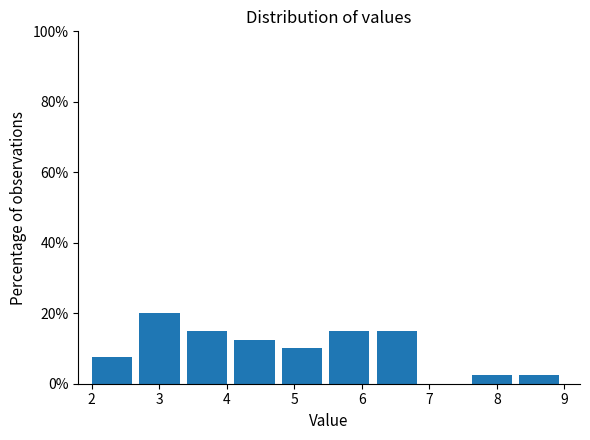

Reading left to right, transcribe this chart: for each bar, give the range it covers on the x-axis and its height. Neither the bar edges nor the heights are printed on the chart, so give them approximately, as read against the axes.

2.0 to 2.7: 8
2.7 to 3.4: 20
3.4 to 4.1: 16
4.1 to 4.8: 12
4.8 to 5.5: 10
5.5 to 6.2: 16
6.2 to 6.9: 16
6.9 to 7.6: 0
7.6 to 8.3: 2
8.3 to 9.0: 2